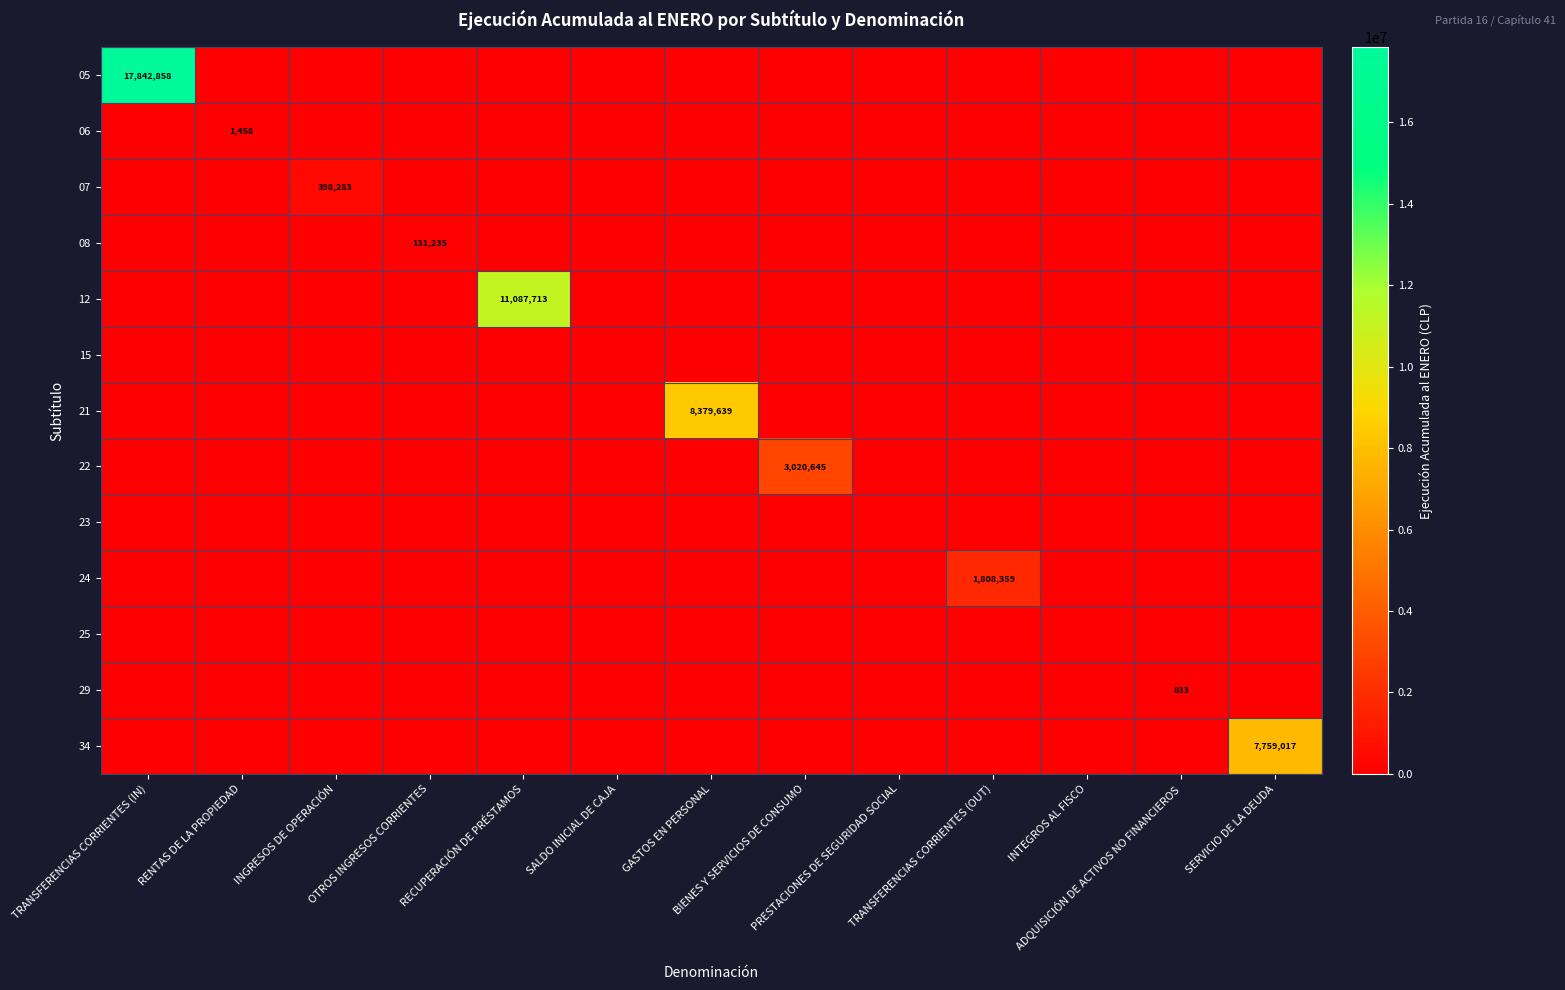

Count the number of data series in this chart.

13